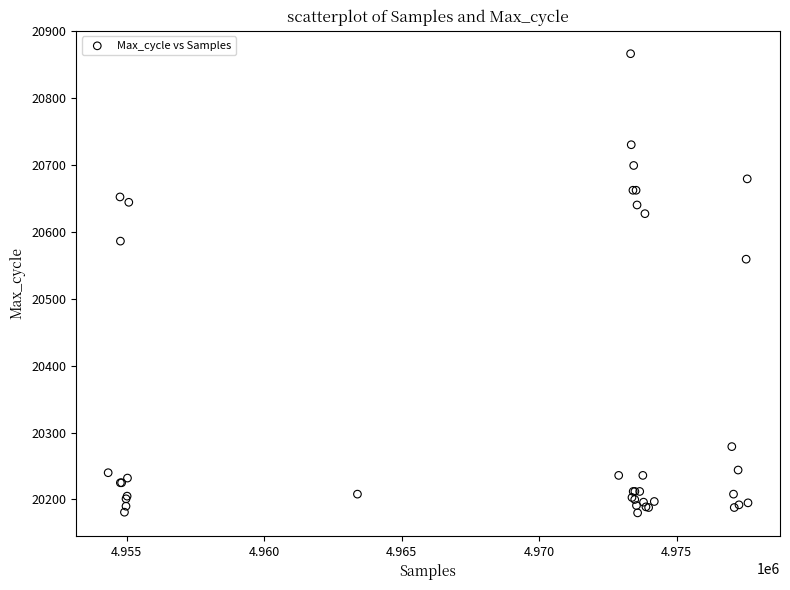

What Y value in the scatter plot is closest to 20523?

20559